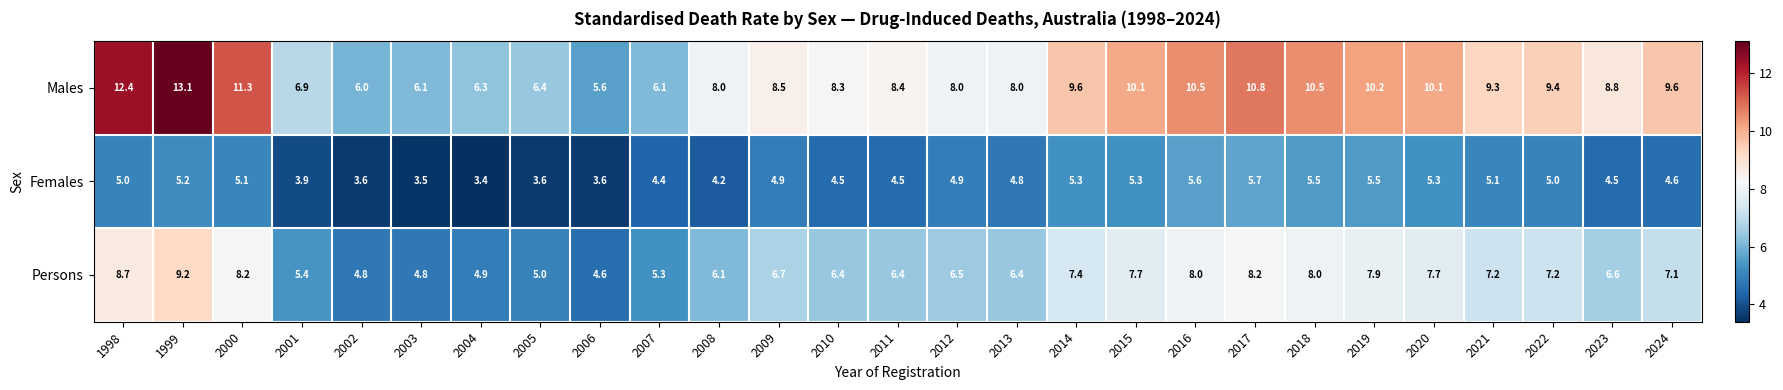

The Males series shows 8.8 at 2023. True or false?

True